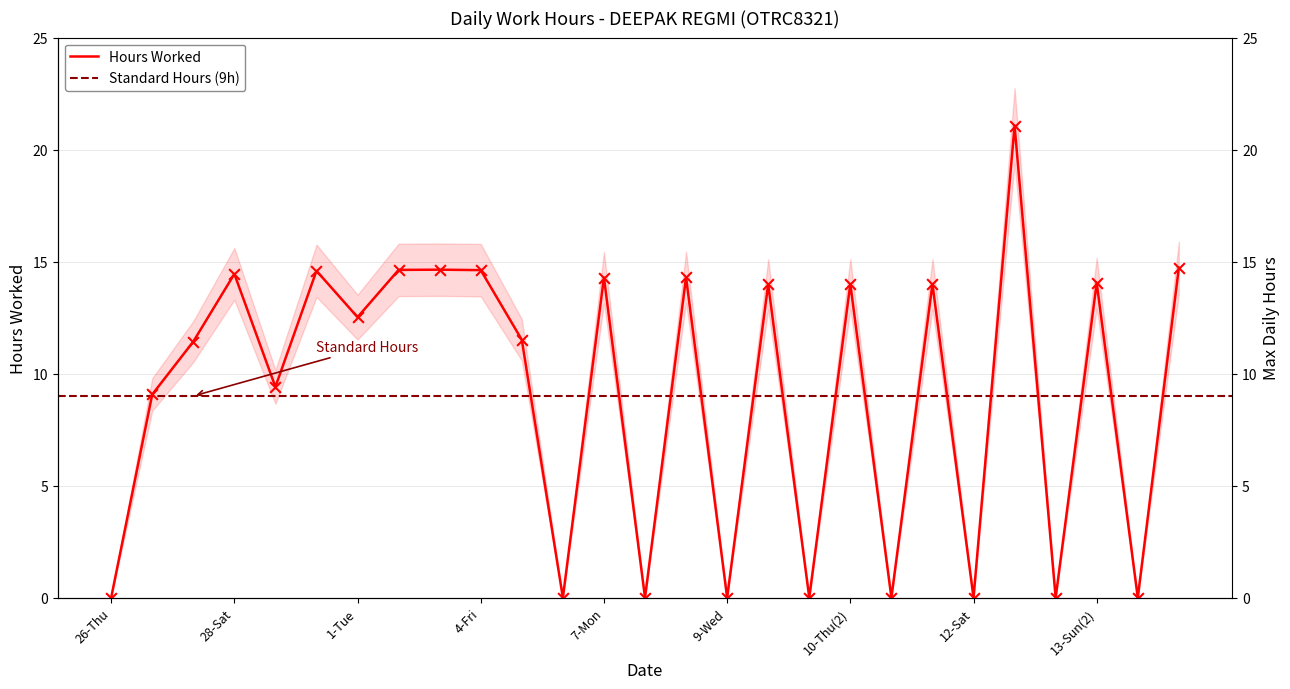

Approximately how many times larger is the value at 28-Sat compared to 4-Fri?

1.0